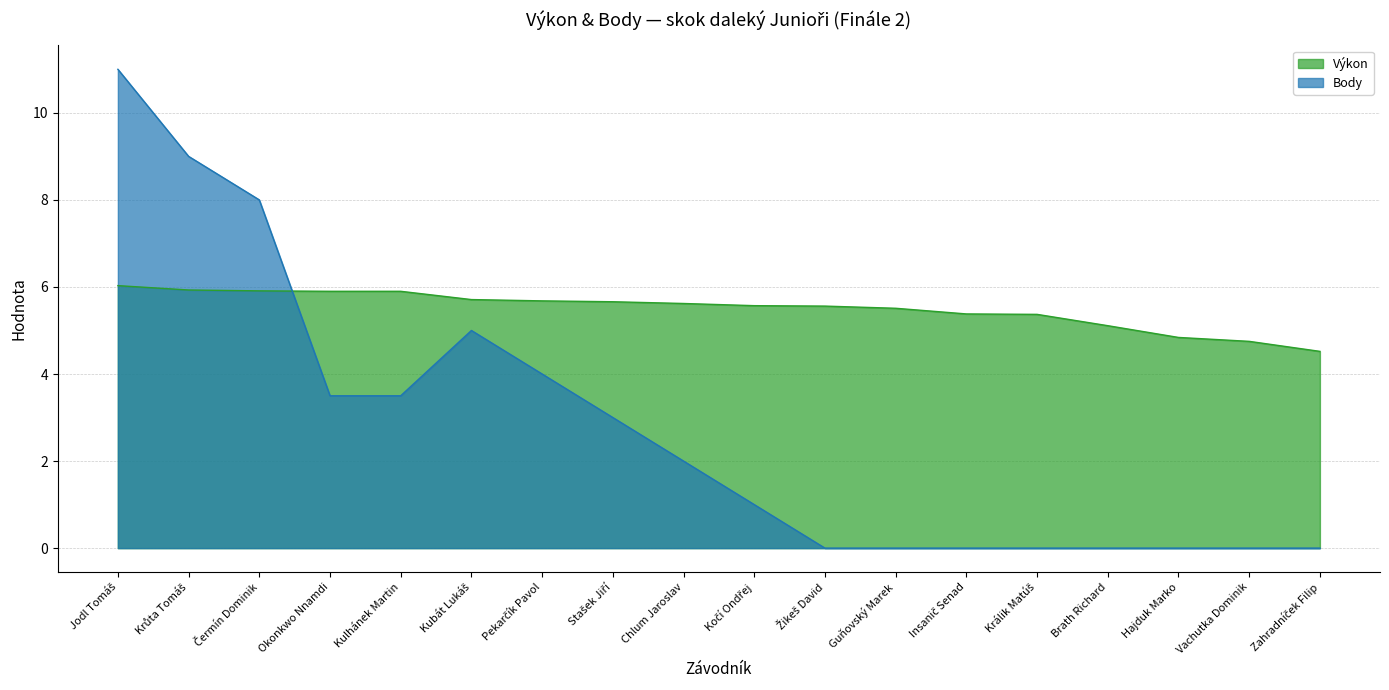

What is the label of the 1st point from the left?

Jodl Tomáš